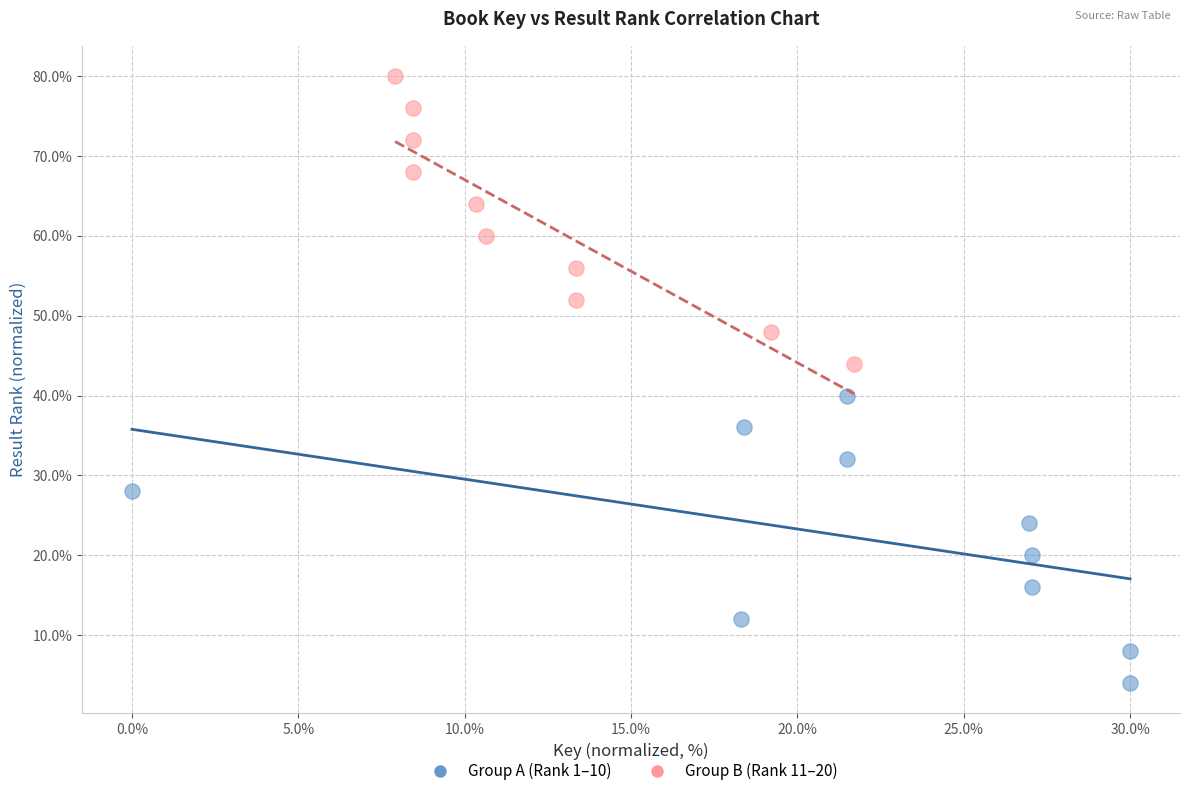

Which series reaches the minimum Y coordinate?

Group A (Rank 1–10)